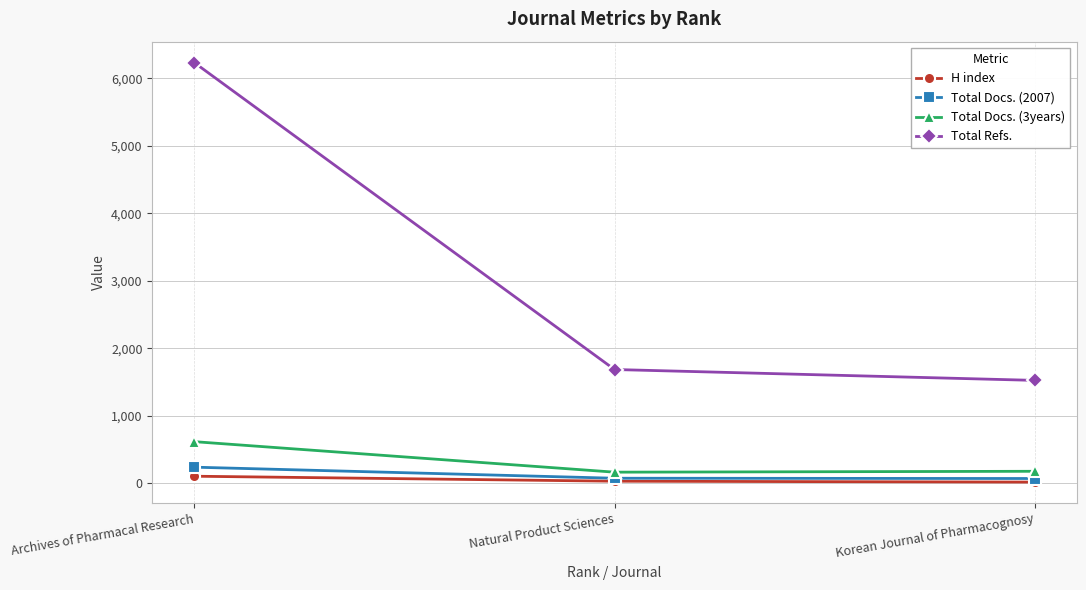

Is the value of Total Docs. (3years) at Korean Journal of Pharmacognosy greater than the value of Total Docs. (2007) at Natural Product Sciences?

Yes